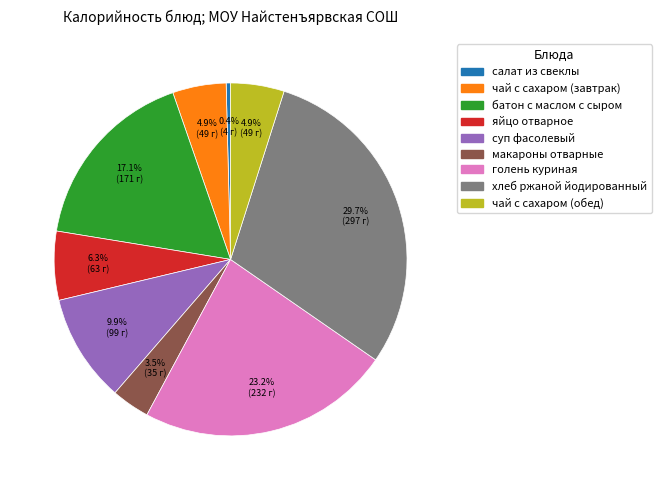

To the nearest percent, what is the average slice percentage?

11%